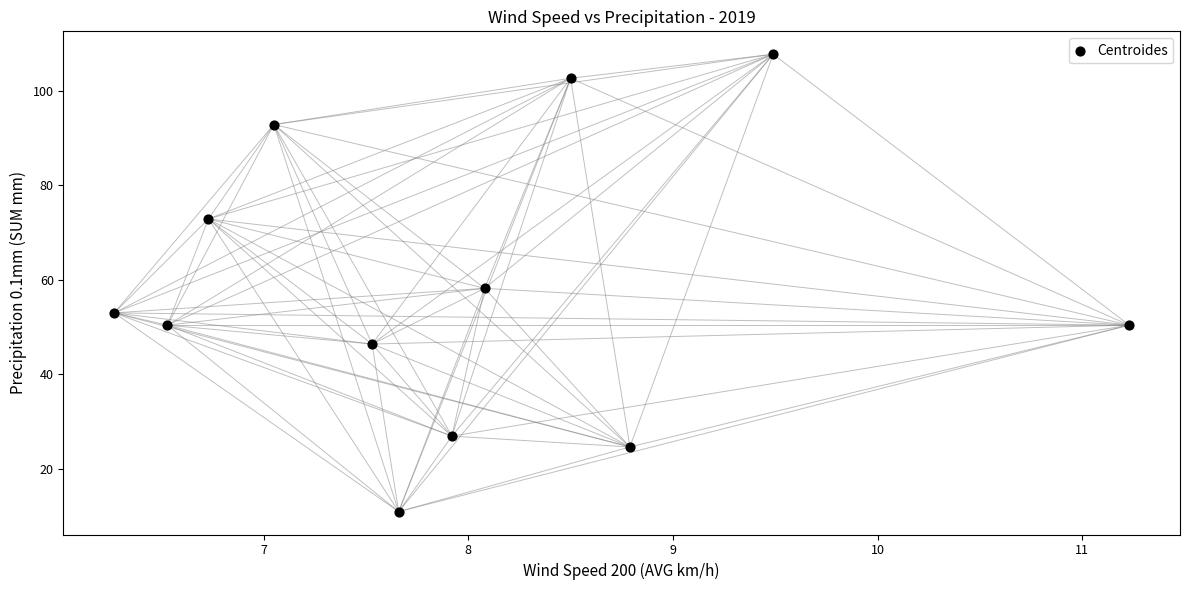

What is the average X value?

8.0